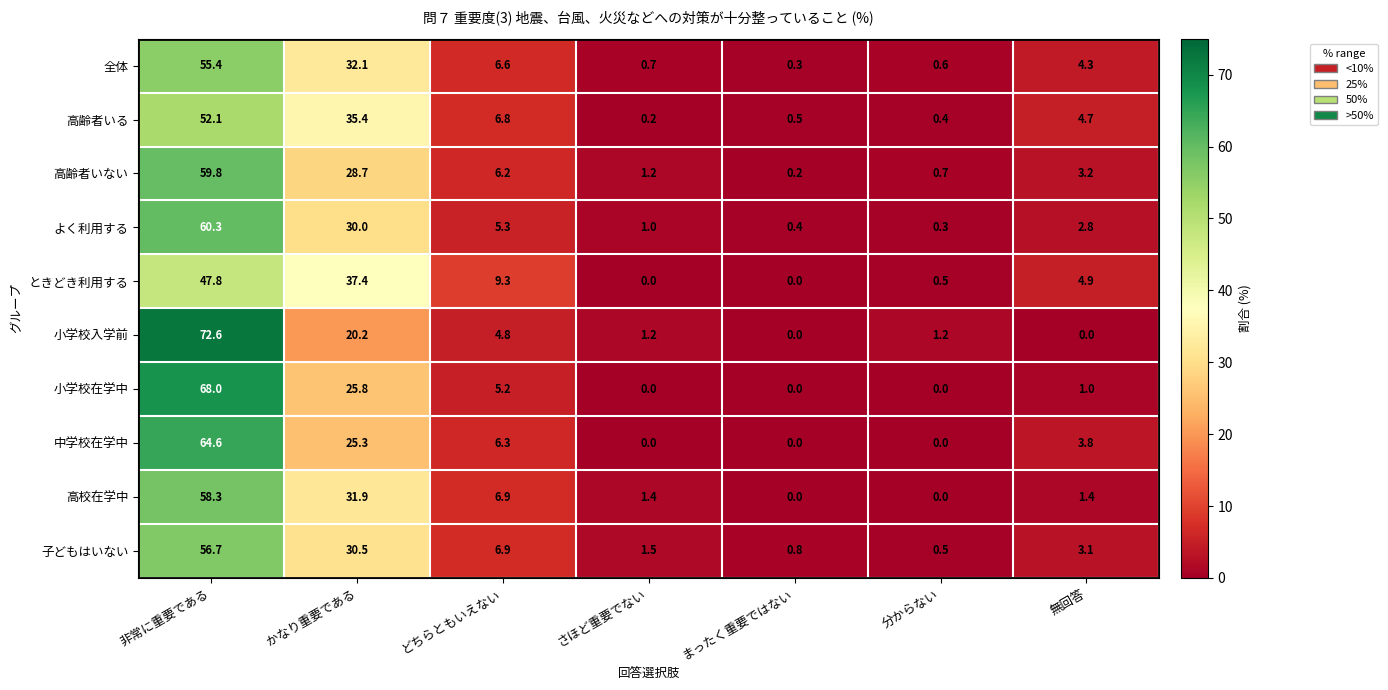

Between かなり重要である and どちらともいえない, which series saw the biggest shift?

高齢者いる